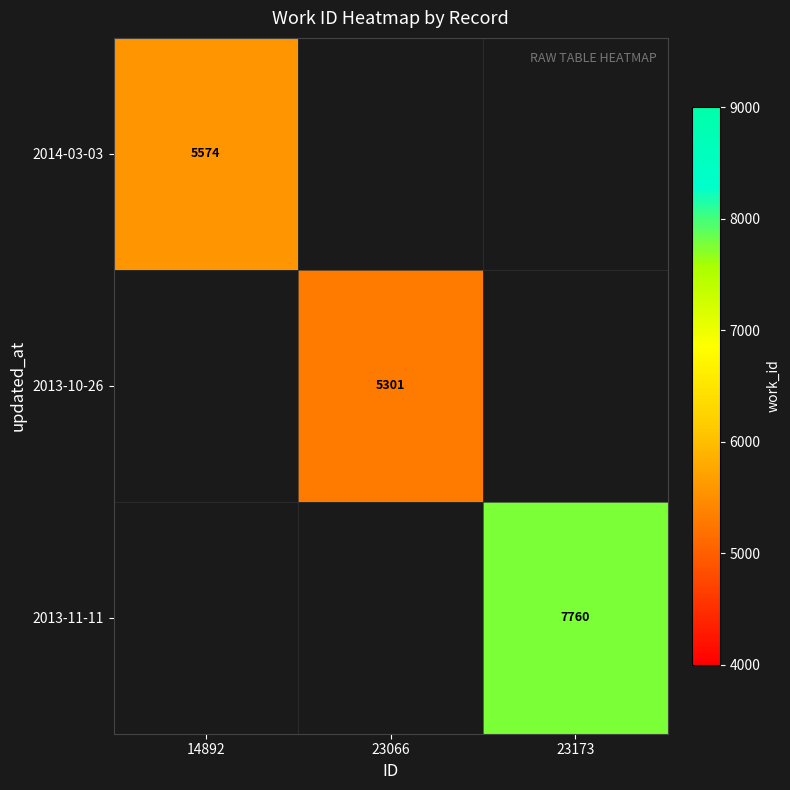

Between 23066 and 14892, which is larger?

14892